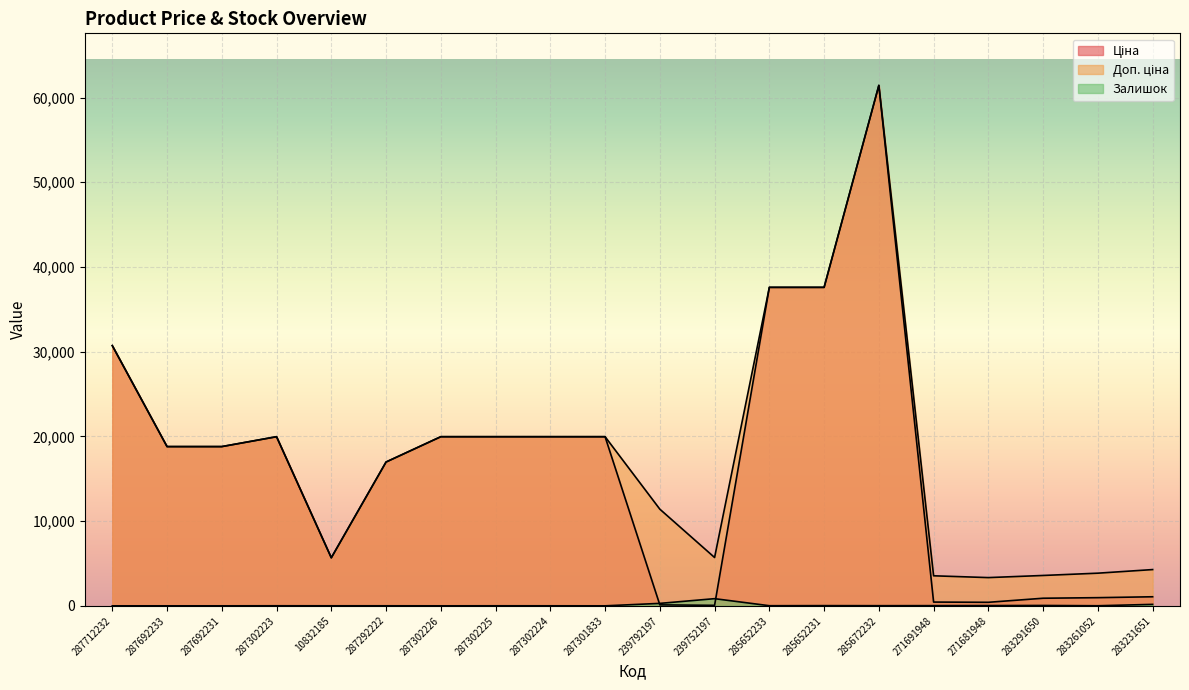

The Залишок series shows 438.2 at 287302226. True or false?

False